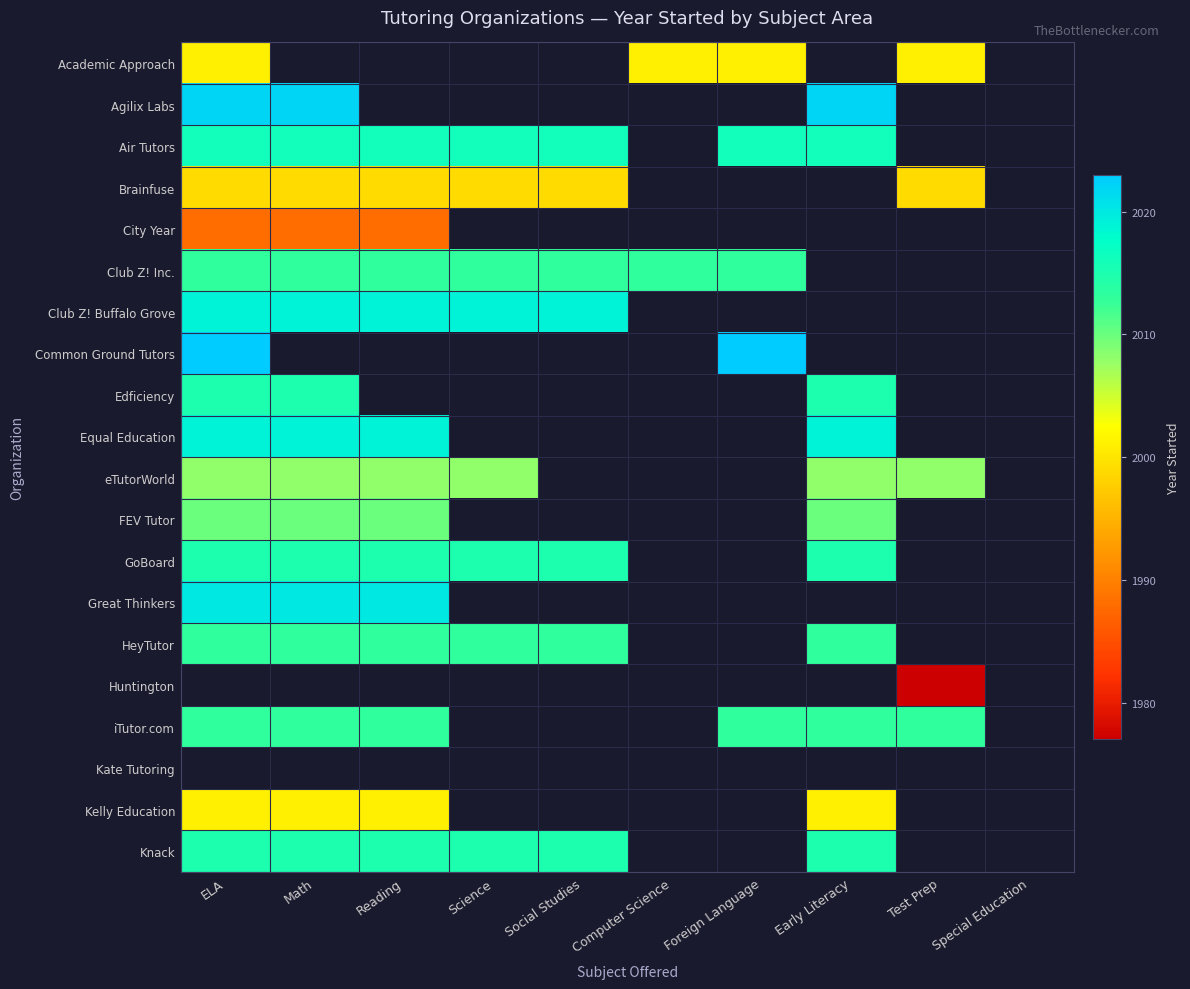

What is the sum of the Club Z! Buffalo Grove values at Math and Science?

4038.0